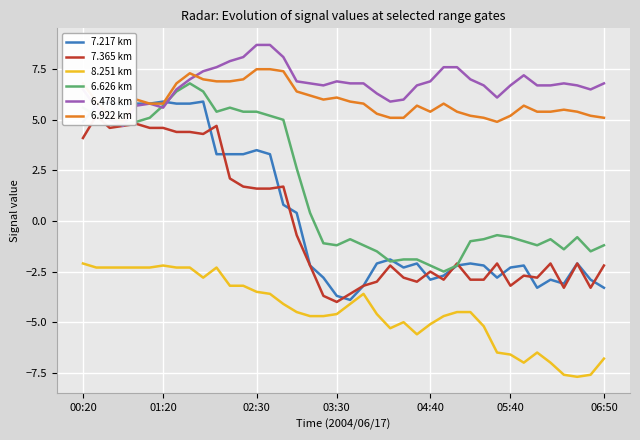

How many values in the 6.626 km series exceed 0?

18